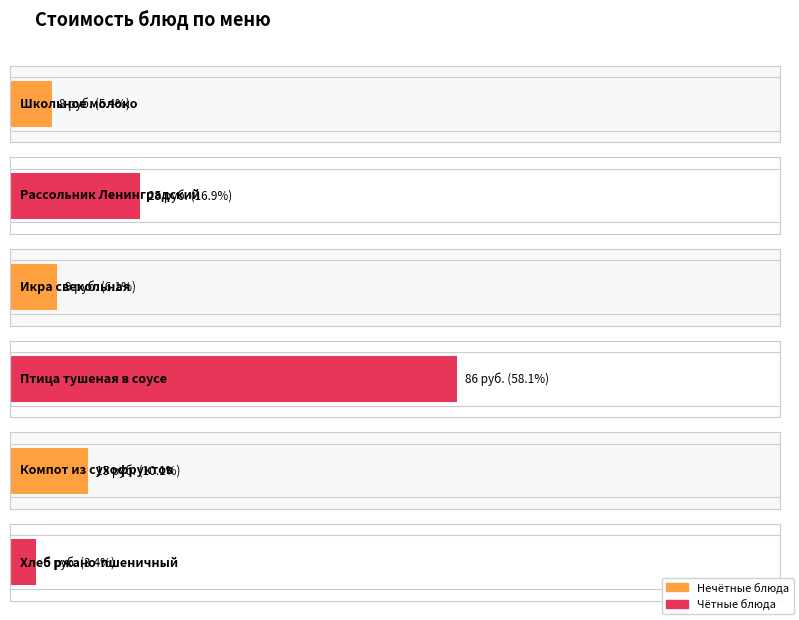

How many data points are above 15?

2